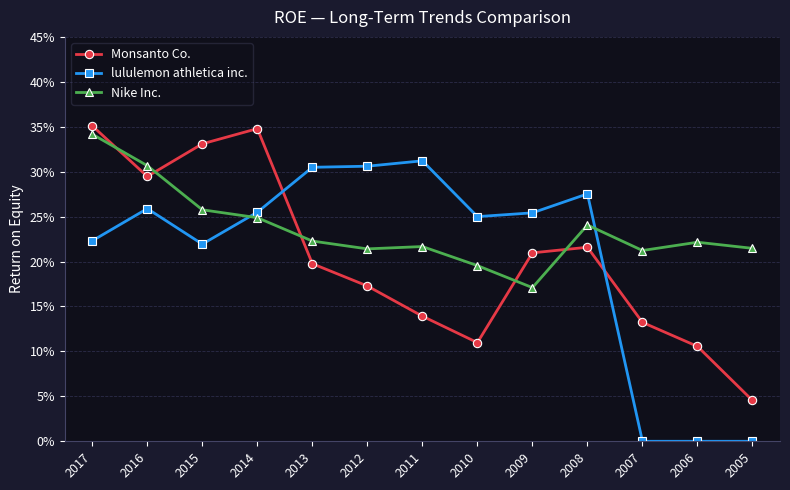

Is this an area chart (filled region under the line)?

No